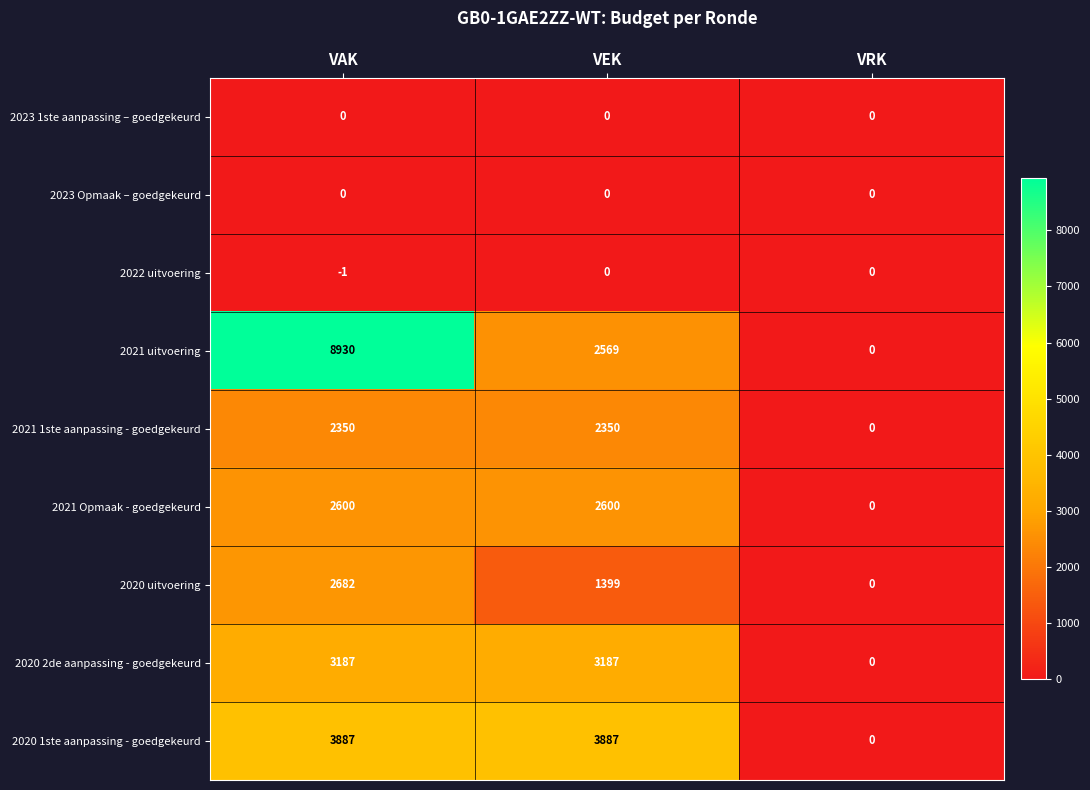

The 2020 uitvoering series shows 2405 at VEK. True or false?

False